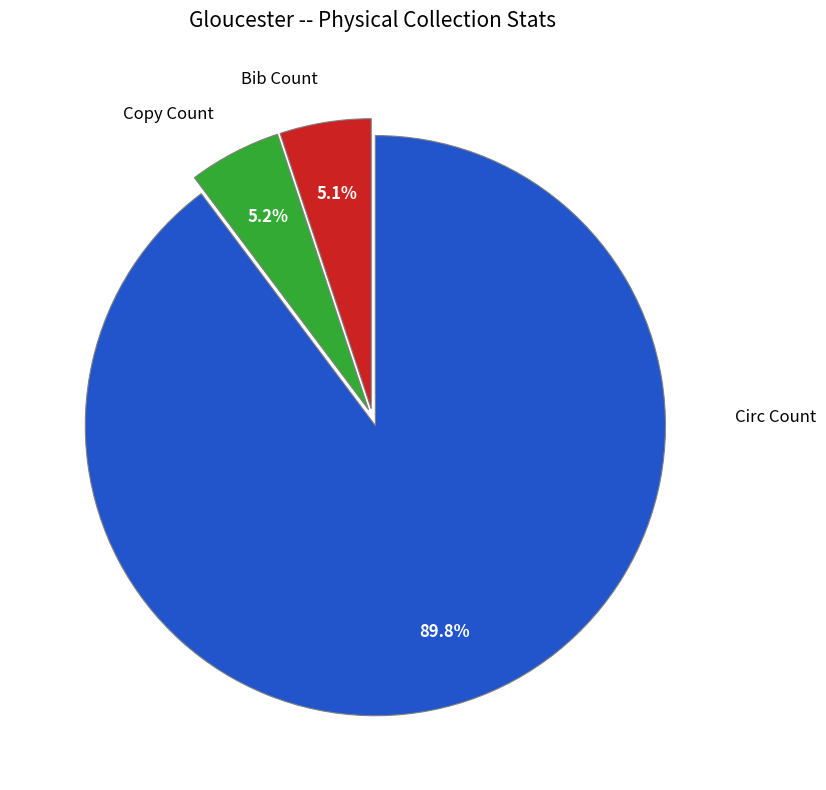

True or false: Copy Count accounts for 1% of the total.

False